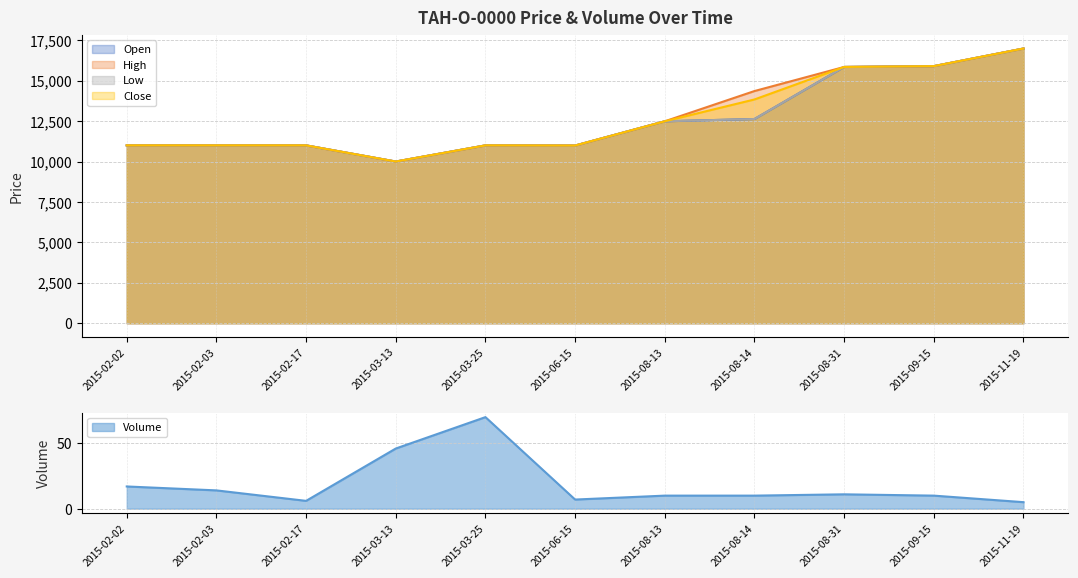

How many data points in Open are above 11000?

5